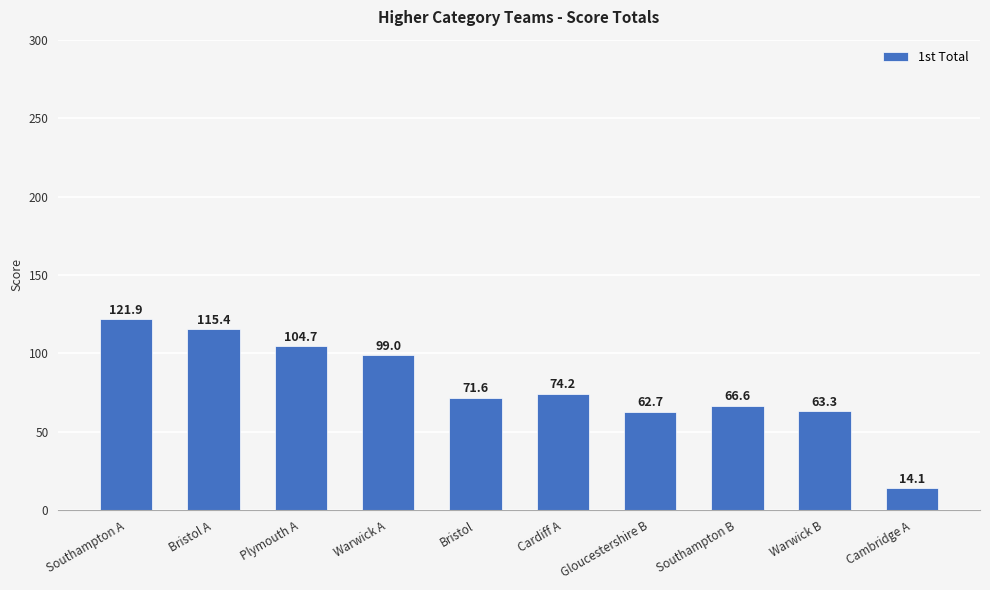

Are the bars grouped side by side (vs. stacked)?

No